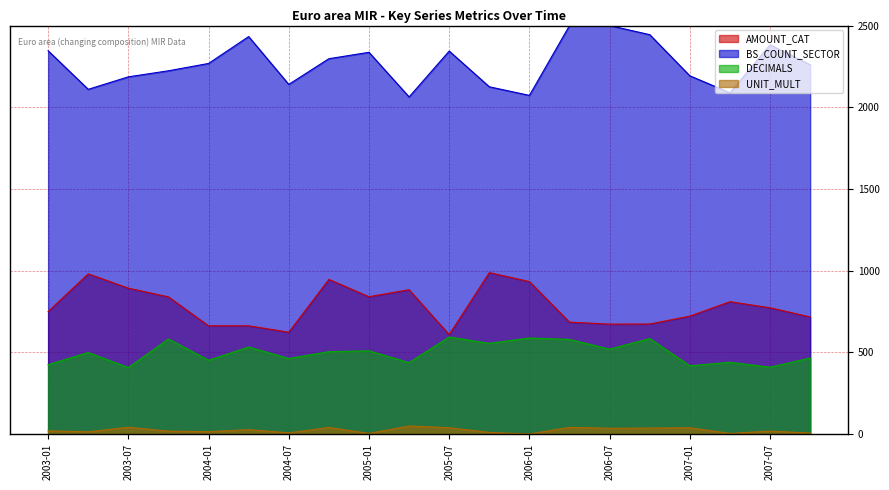

True or false: UNIT_MULT and AMOUNT_CAT cross at least once.

False